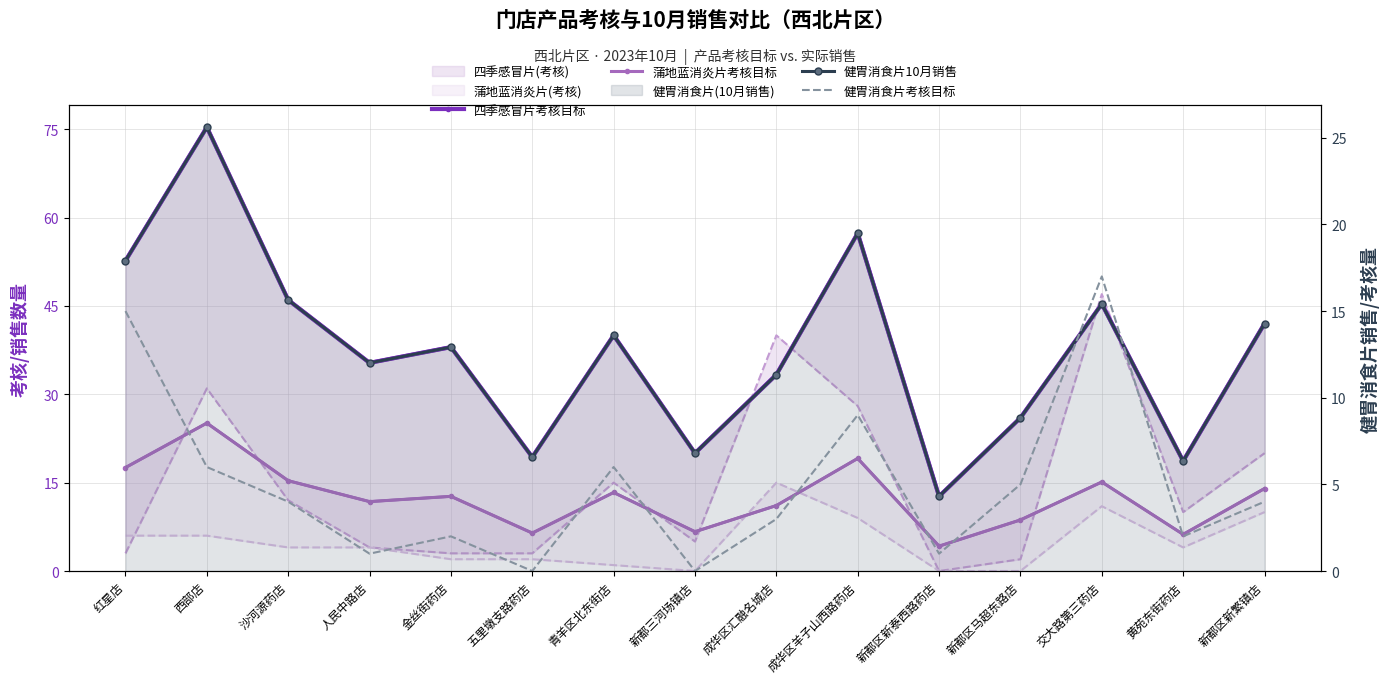

True or false: 健胃消食片考核目标 and 健胃消食片10月销售 intersect in this chart.

True